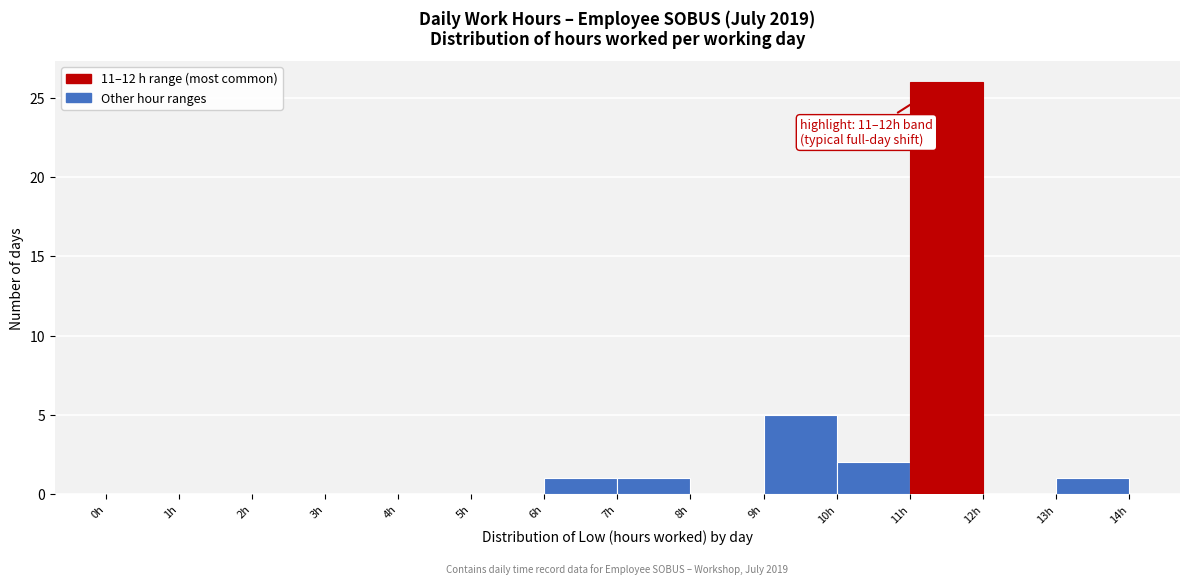

Over which range of the x-axis is the bar tallest?

11 to 12